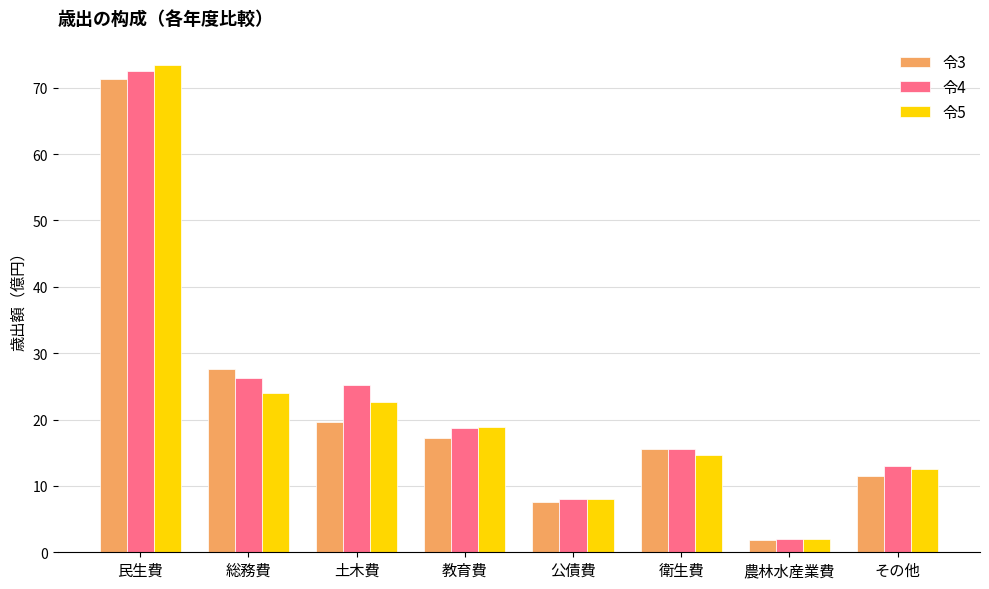

Is it true that 令3 equals 1.9 at 農林水産業費?

True